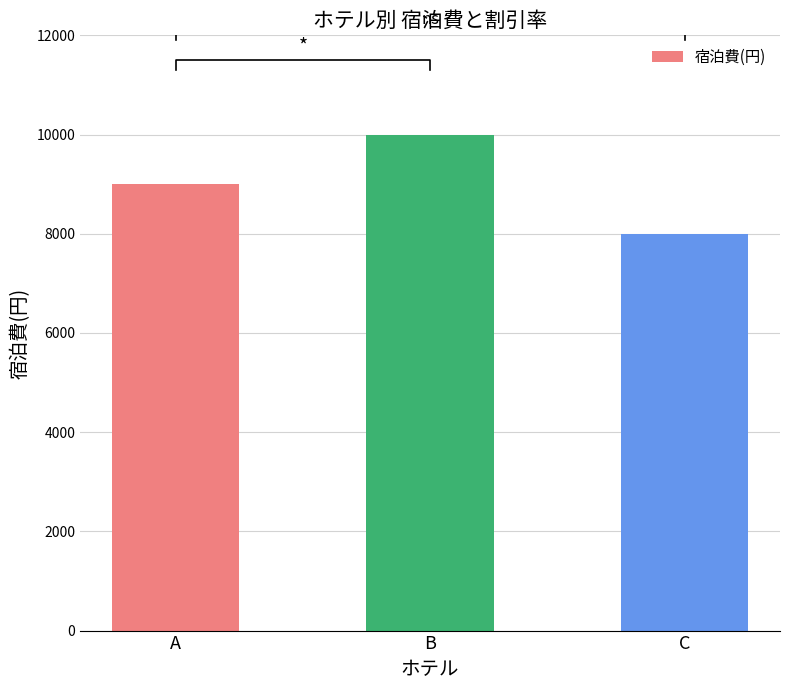

How many categories are shown in the chart?

3